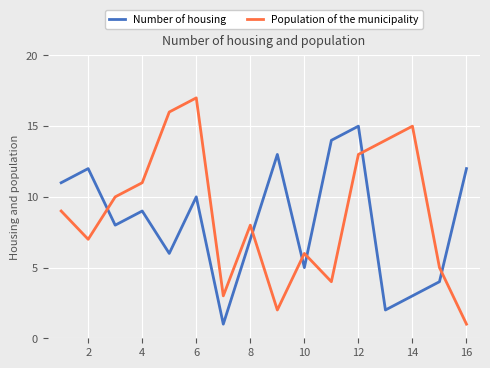

Does the chart have visible grid lines?

Yes